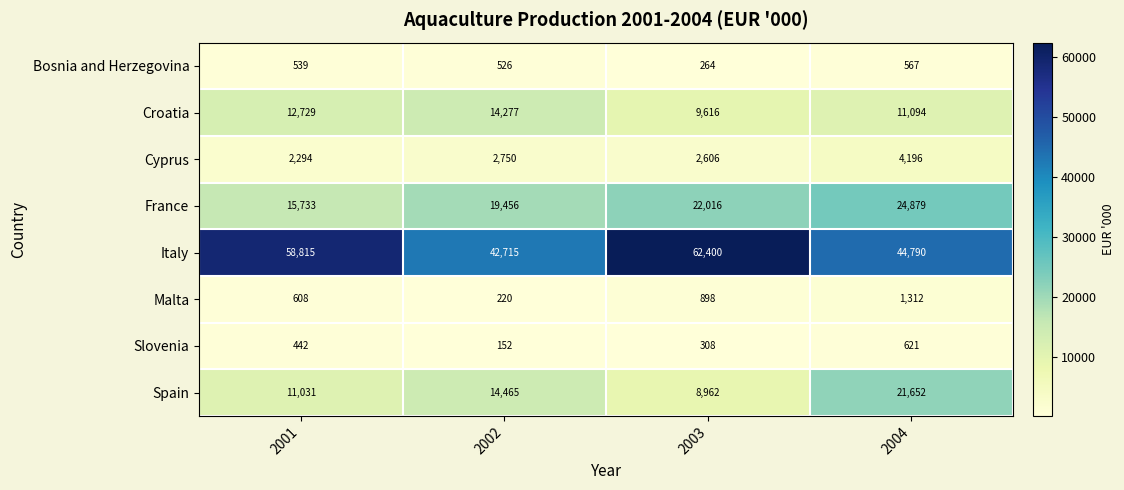

At 2002, list the series in order from largest to smallest.

Italy, France, Spain, Croatia, Cyprus, Bosnia and Herzegovina, Malta, Slovenia